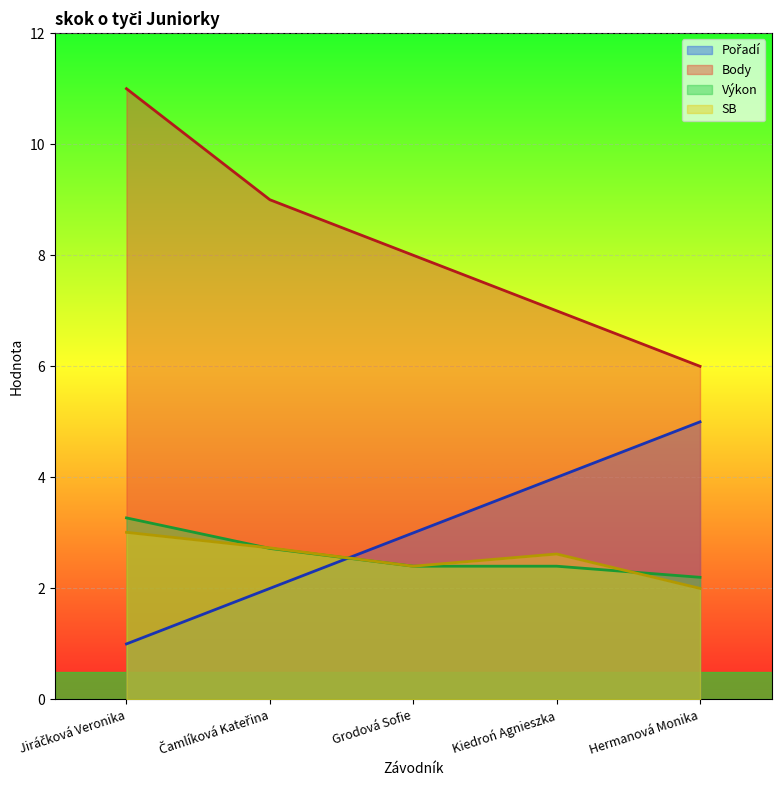

Reading left to right, what are all the values shown in this chart?

Pořadí: 1.0	2.0	3.0	4.0	5.0
Body: 11.0	9.0	8.0	7.0	6.0
Výkon: 3.3	2.7	2.4	2.4	2.2
SB: 3.0	2.7	2.4	2.6	2.0